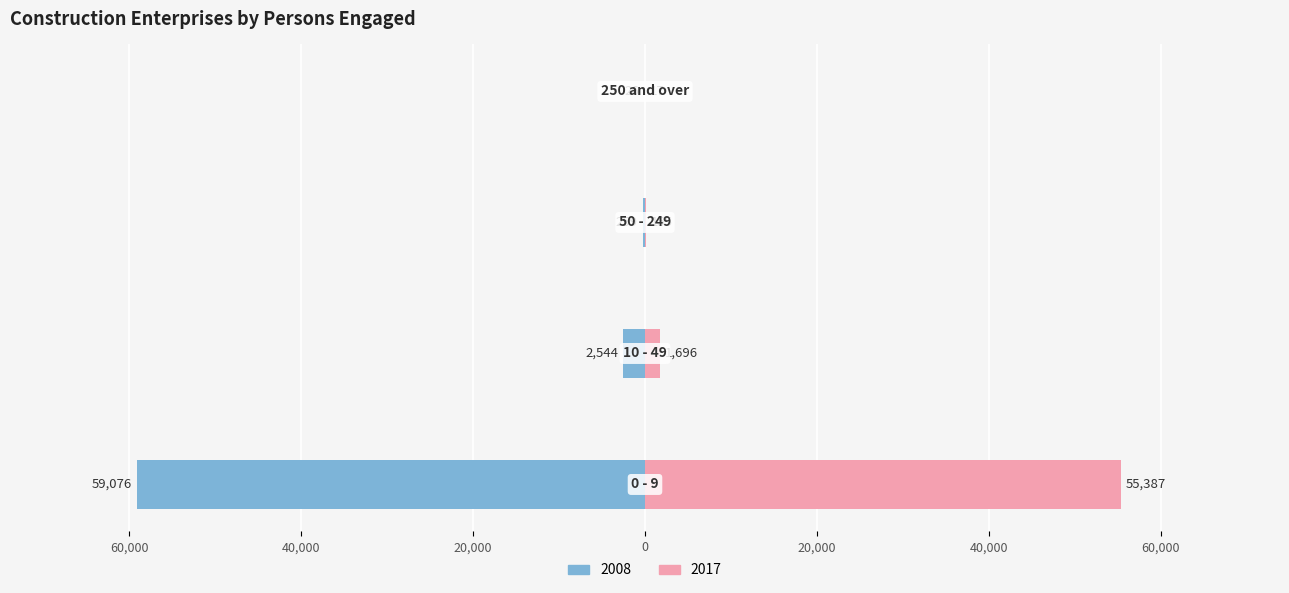

The value of 2008 at 10 - 49 is -2544. True or false?

True